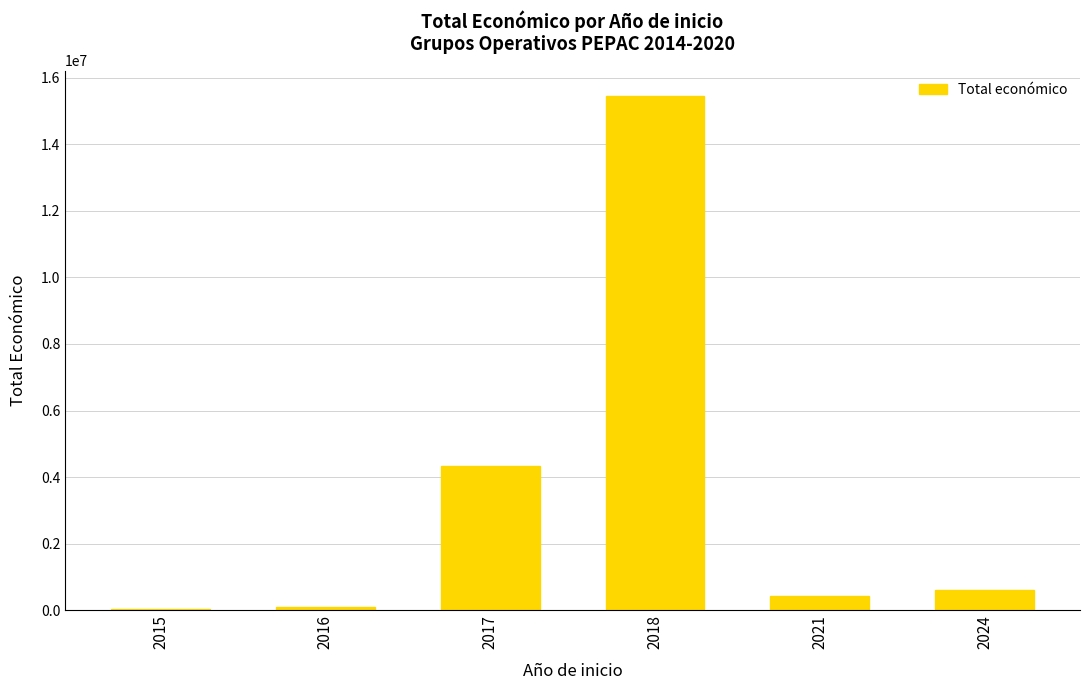

Are the bars grouped side by side (vs. stacked)?

No